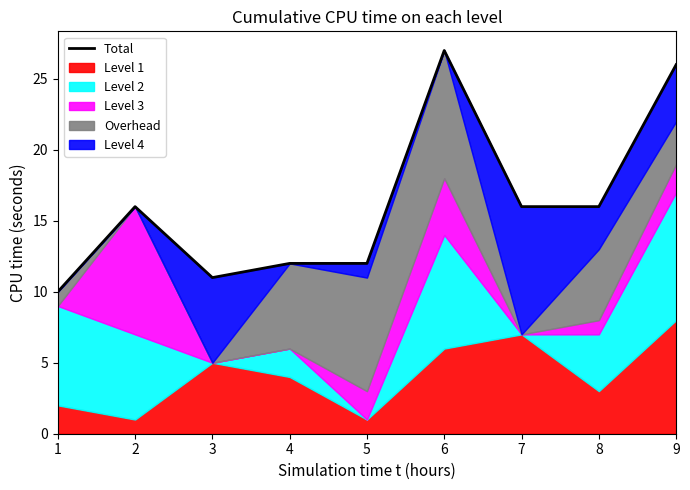

How many lines are shown in the chart?

1